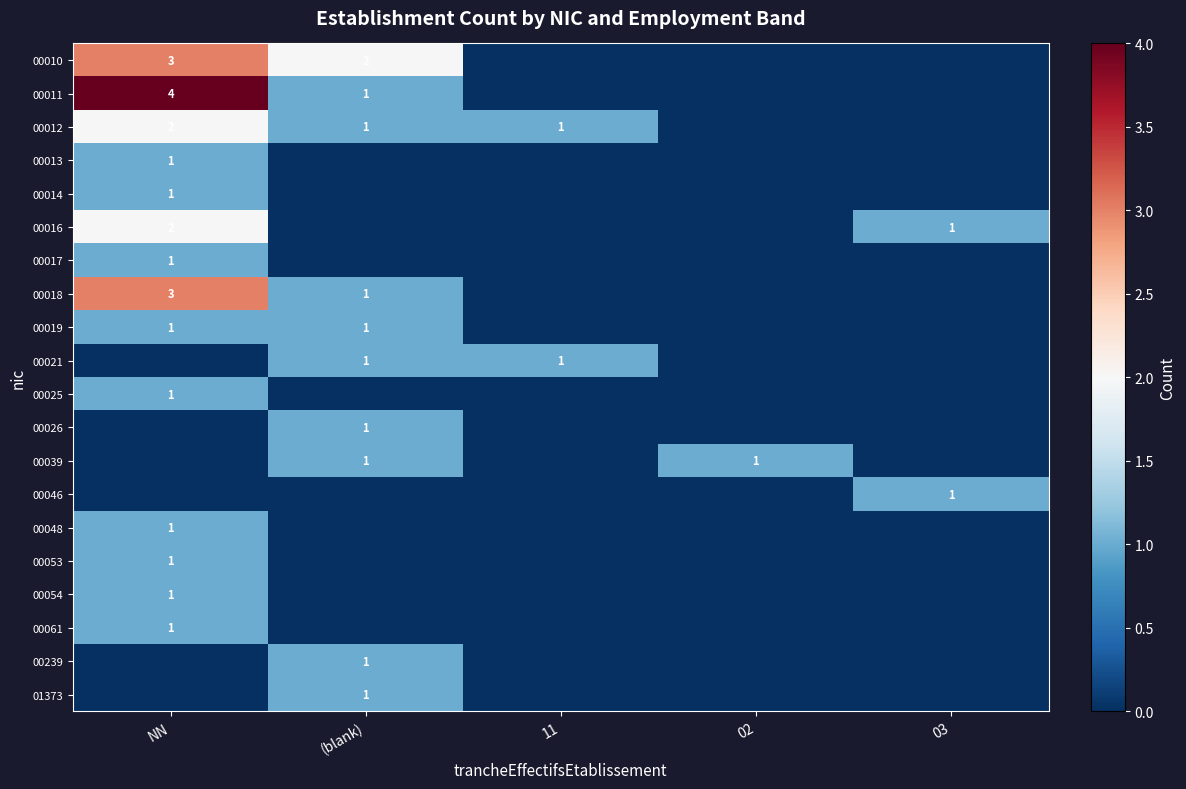

Is it true that 00021 equals 1 at (blank)?

True